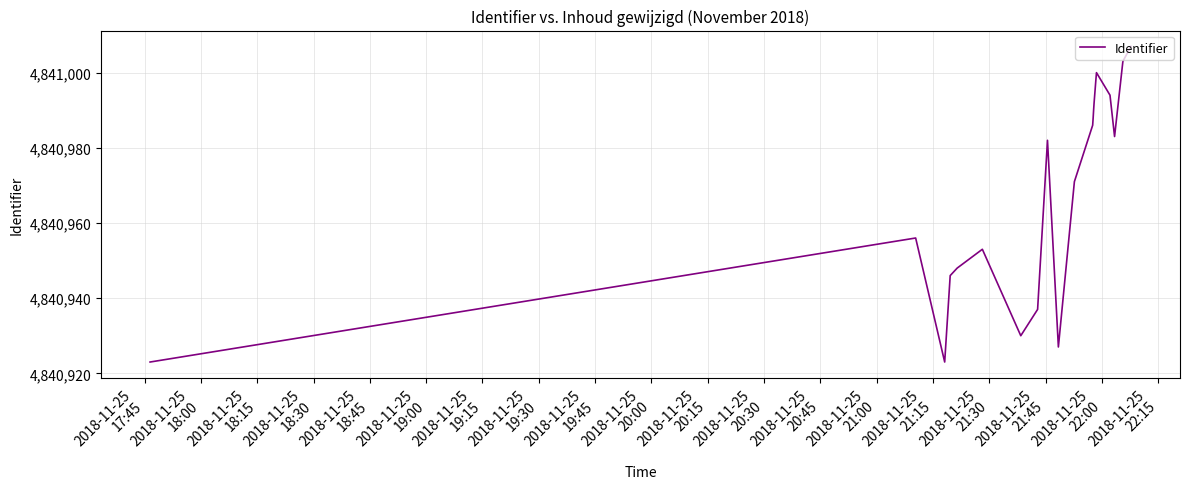

True or false: the data has more than 1 interior local peaks.

True